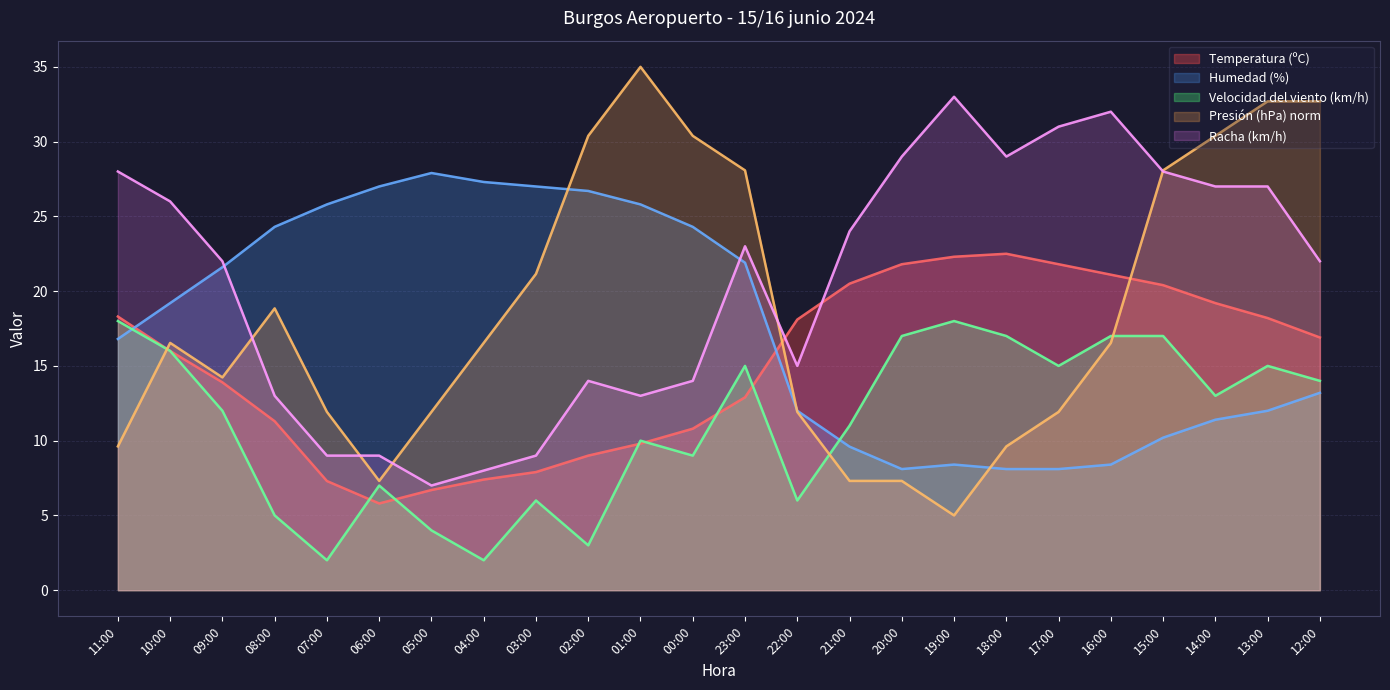

Between which two adjacent categories do Presión (hPa) and Racha (km/h) first intersect?

09:00 and 08:00